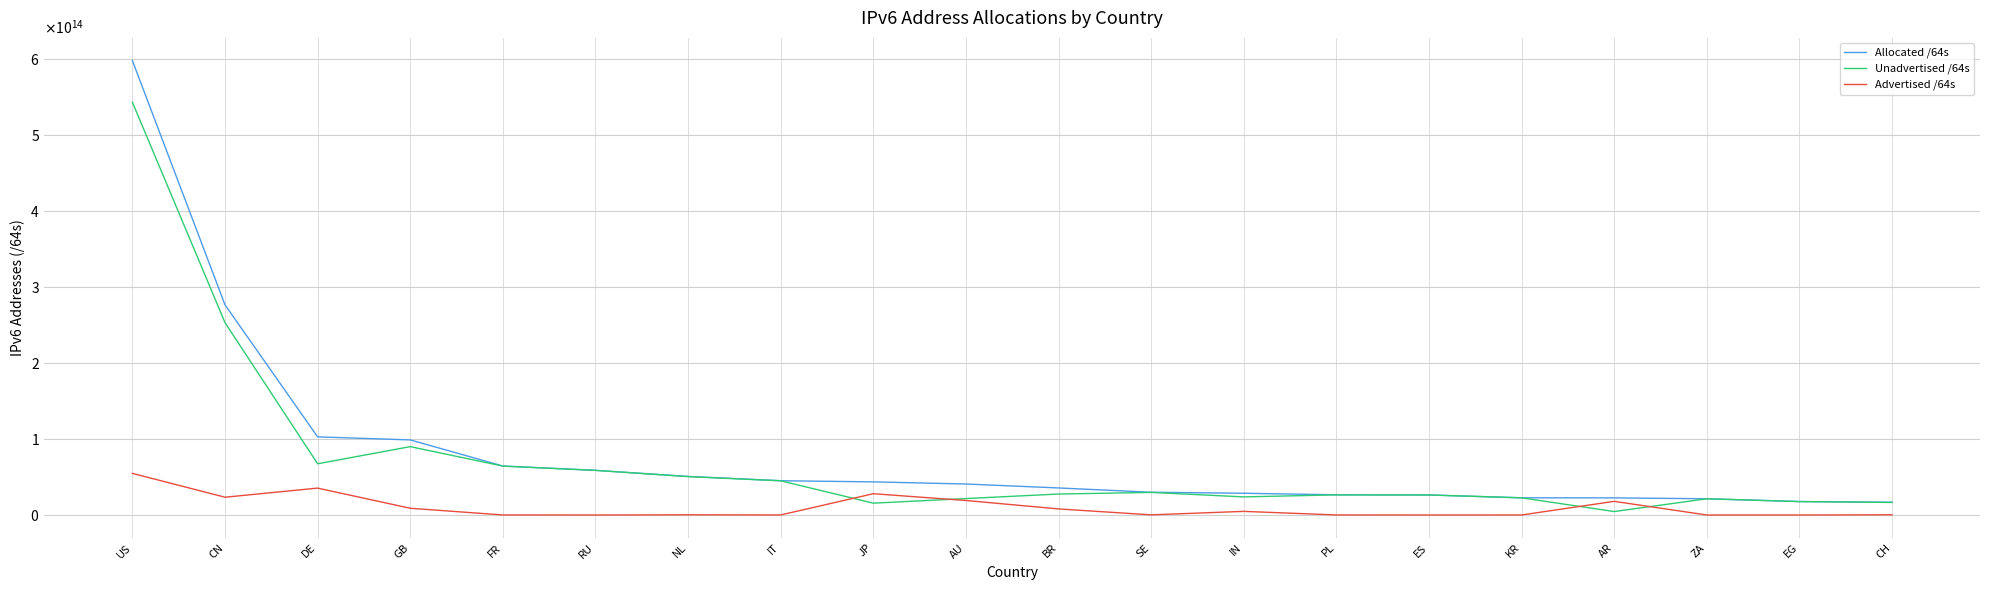

What is the label of the 11th point from the right?

AU